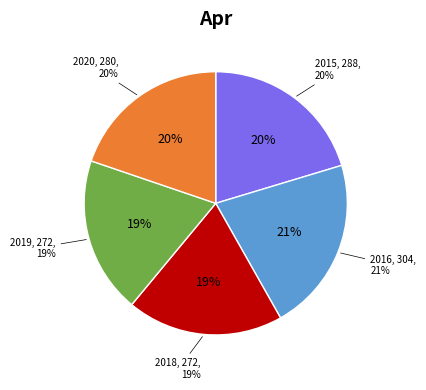

True or false: Възмездие (2016) accounts for 21% of the total.

True